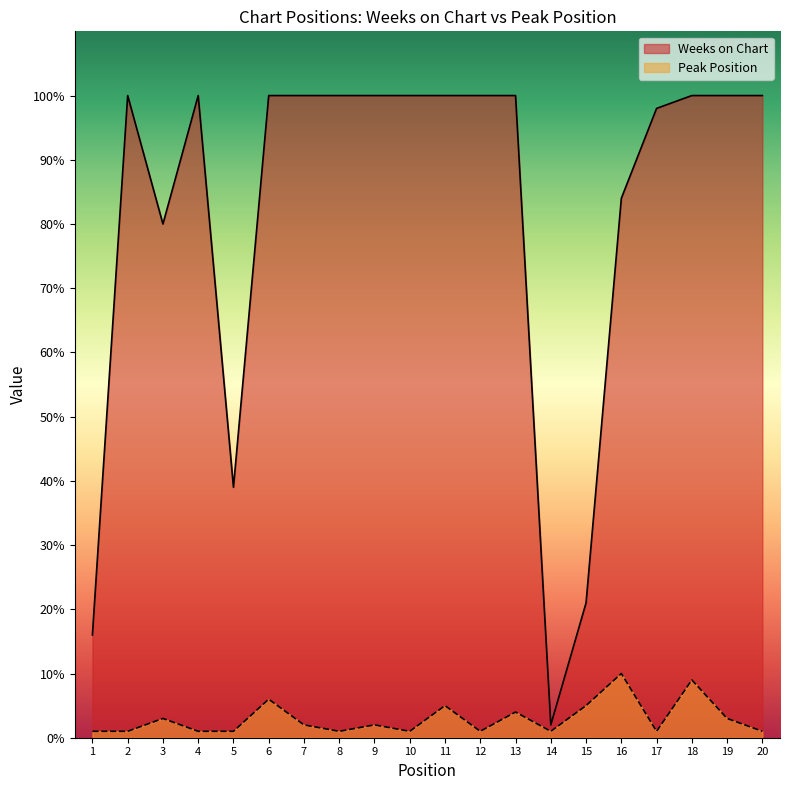

Is it true that Peak Position equals 2 at 9?

True